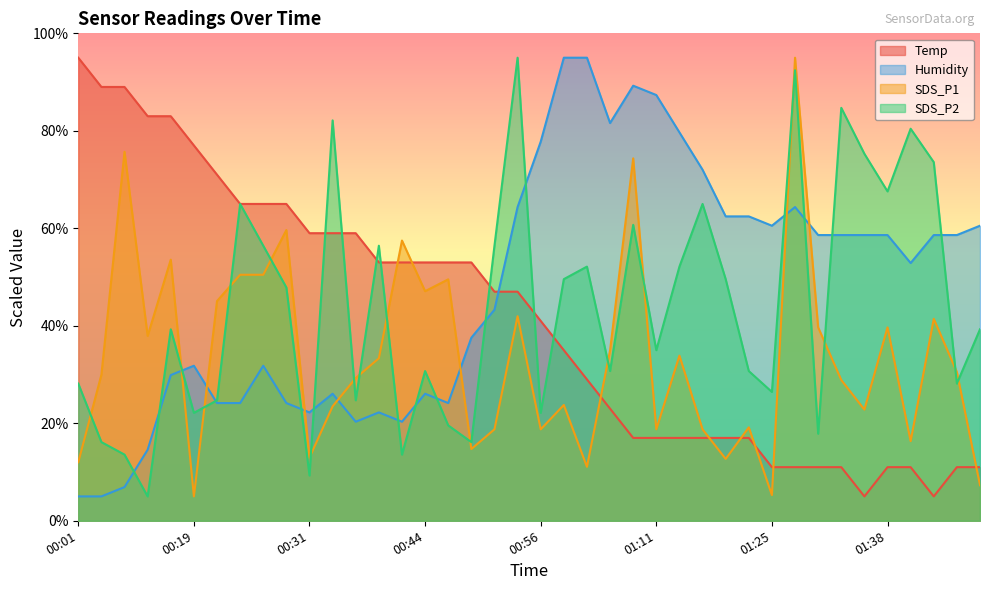

What is the sum of the Temp values at 01:30 and 00:44?

64.0